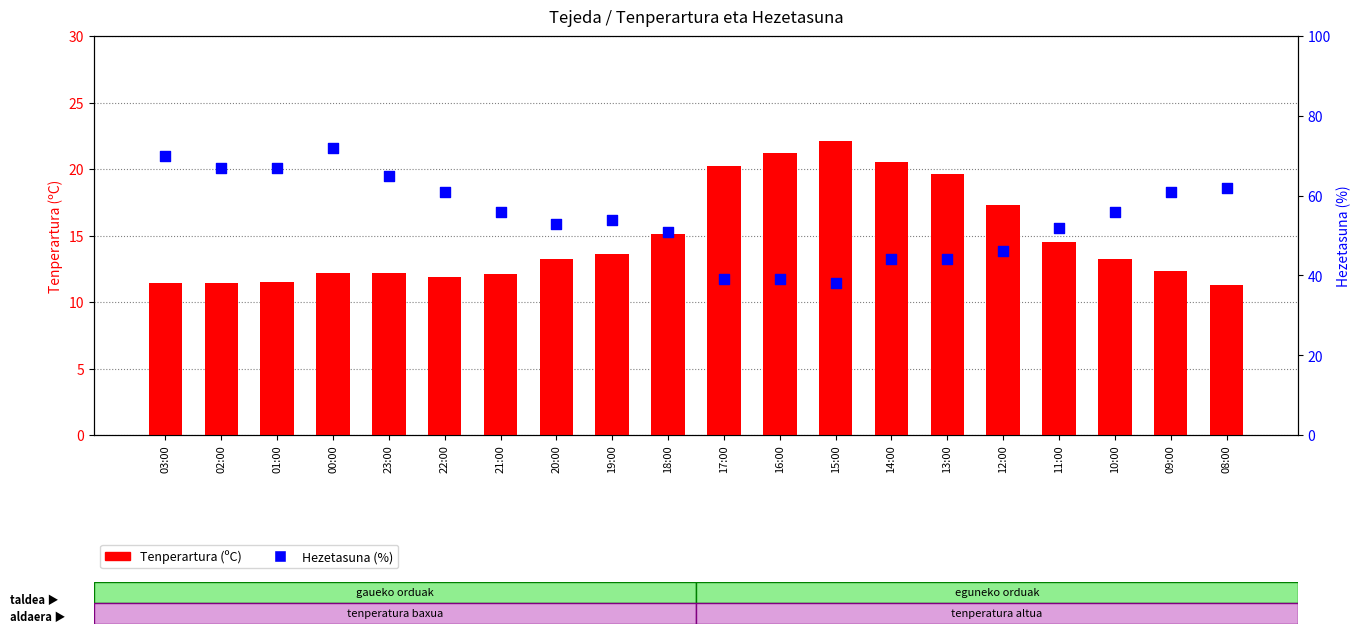

What is the total value across all series at 13:00?

63.6